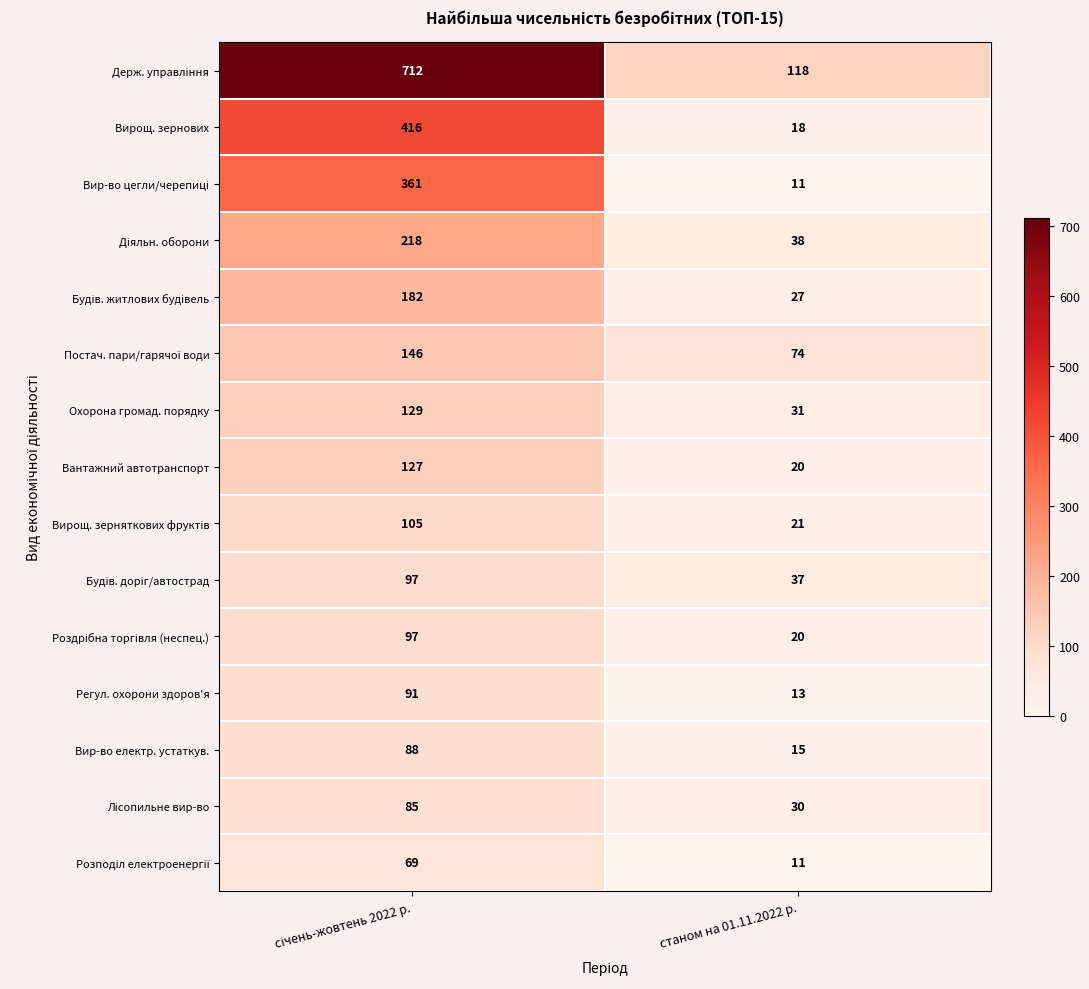

What is the difference between the highest and lowest values at станом на 01.11.2022 р.?

107